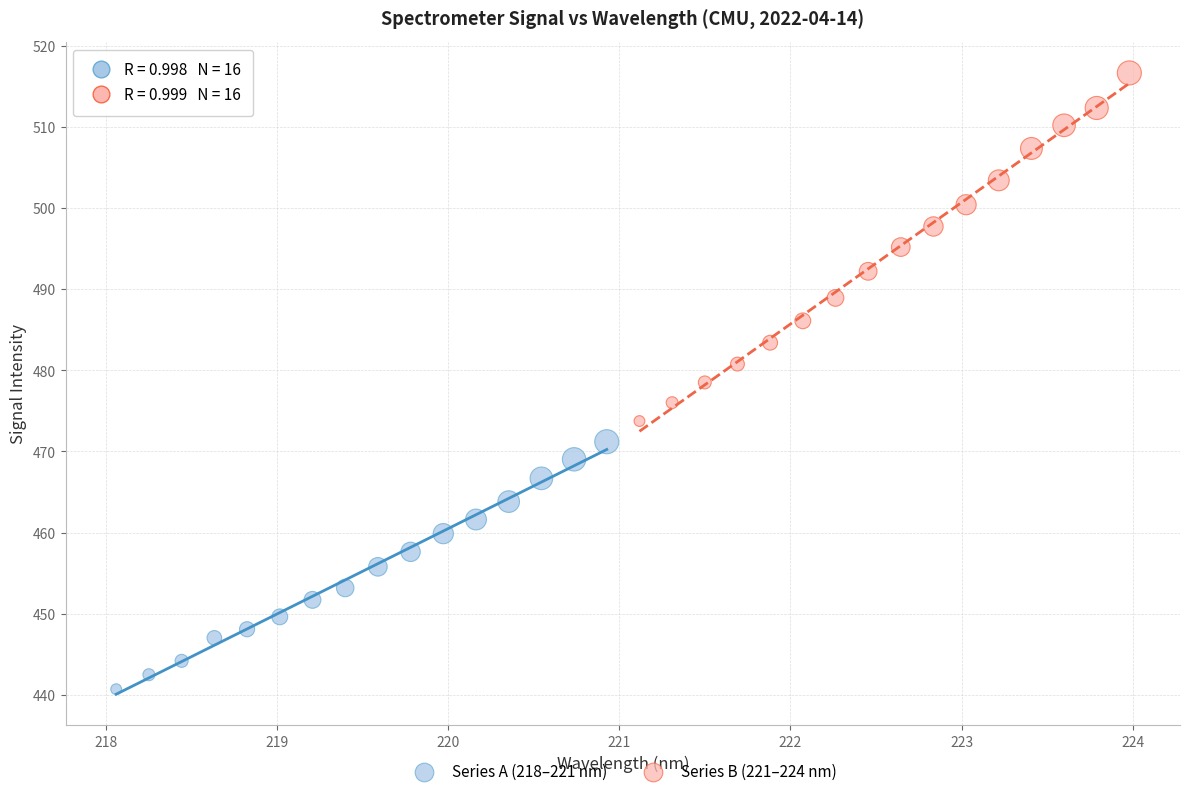

Which series has the largest Y range (max minus min)?

Series B (221–224 nm)